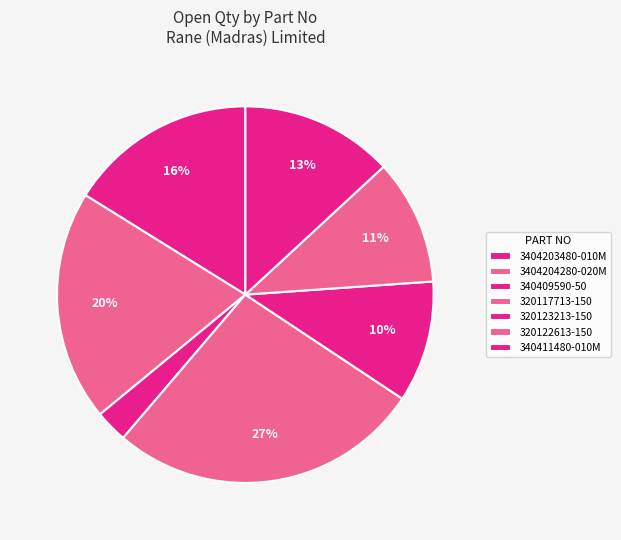

Count the number of slices in the pie.

7